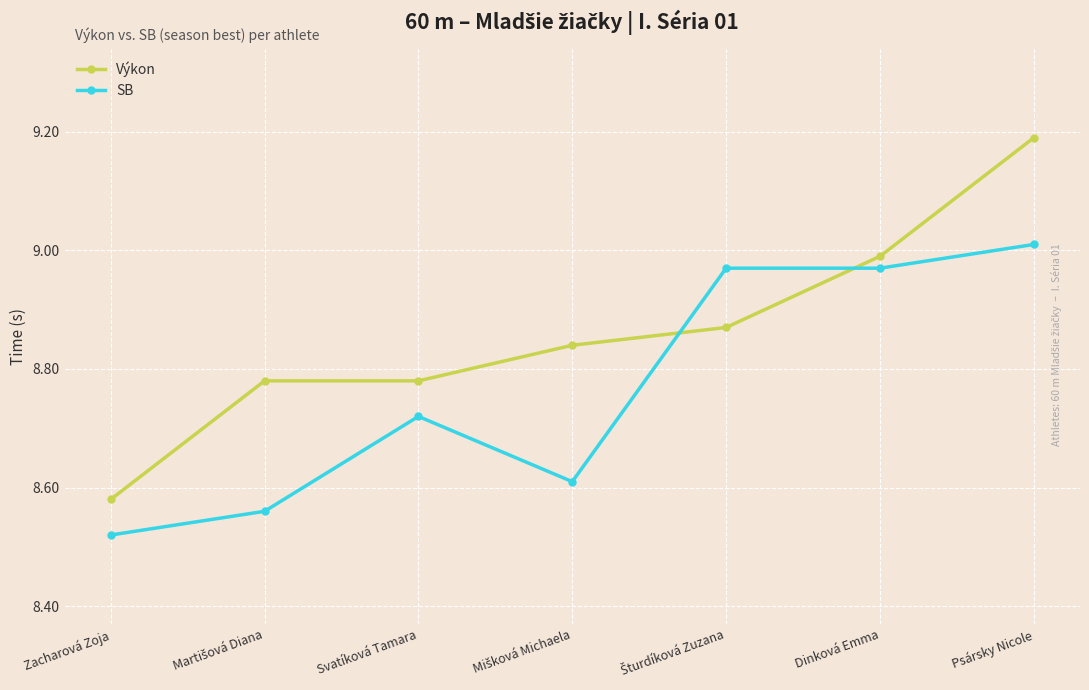

Which category has the highest value in the Výkon series?

Psársky Nicole